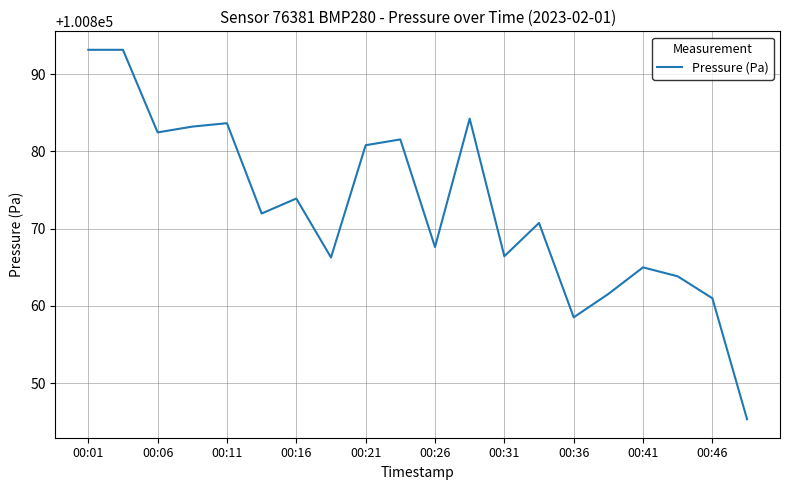

What is the minimum value shown in the chart?

100845.3